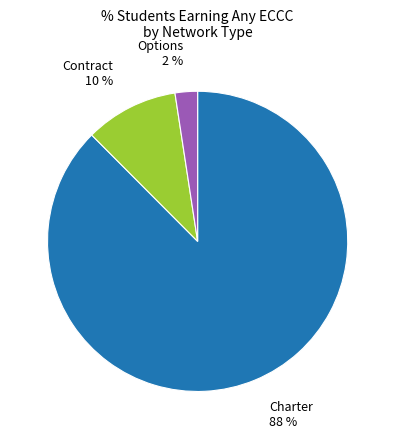

Count the number of slices in the pie.

3